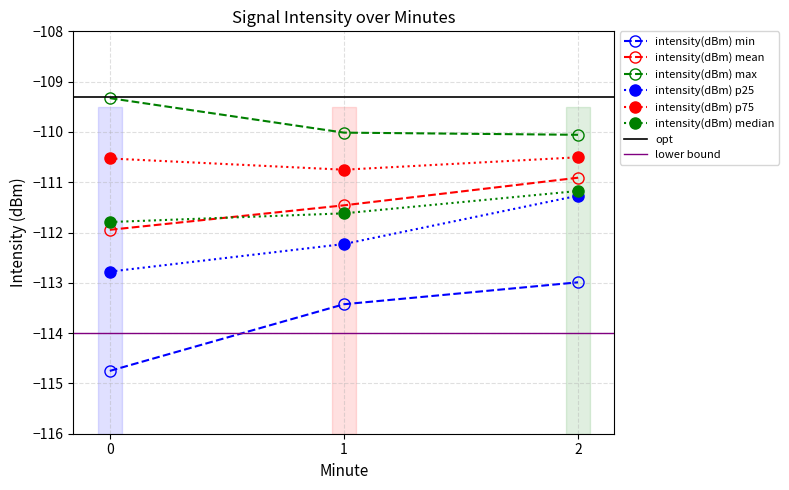

Does the chart display data point markers on the line(s)?

Yes